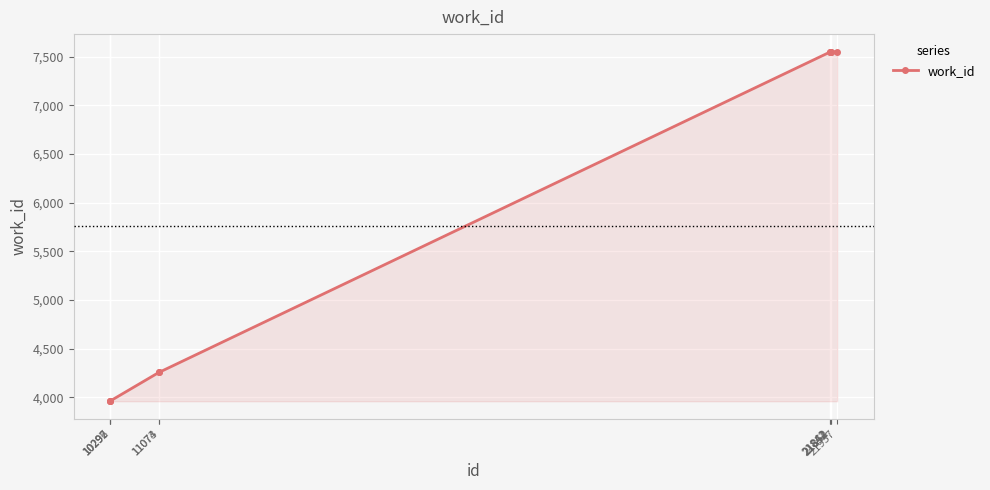

What is the minimum value shown in the chart?

3959